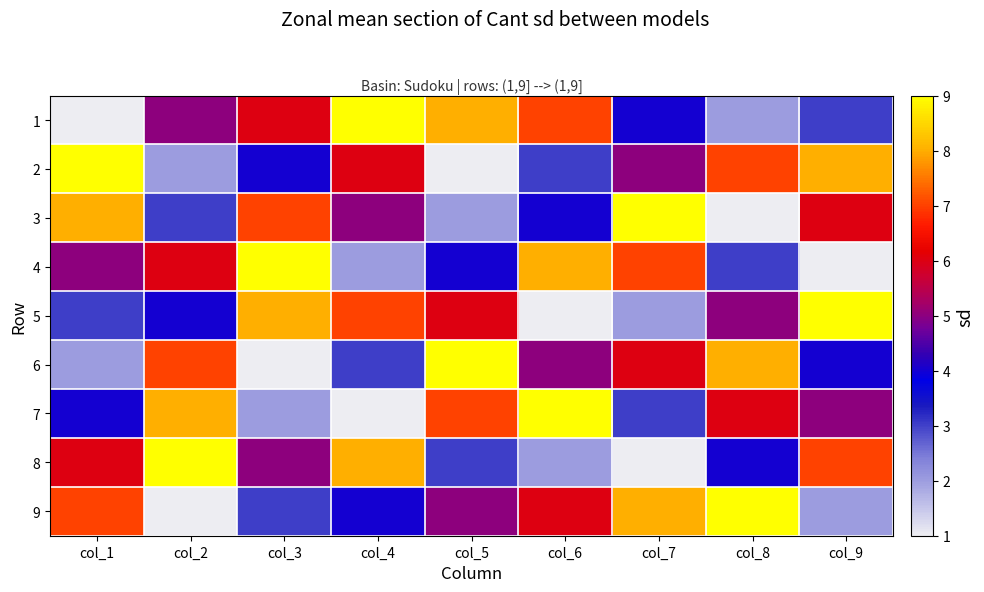

Which series has the largest range (max minus min)?

1